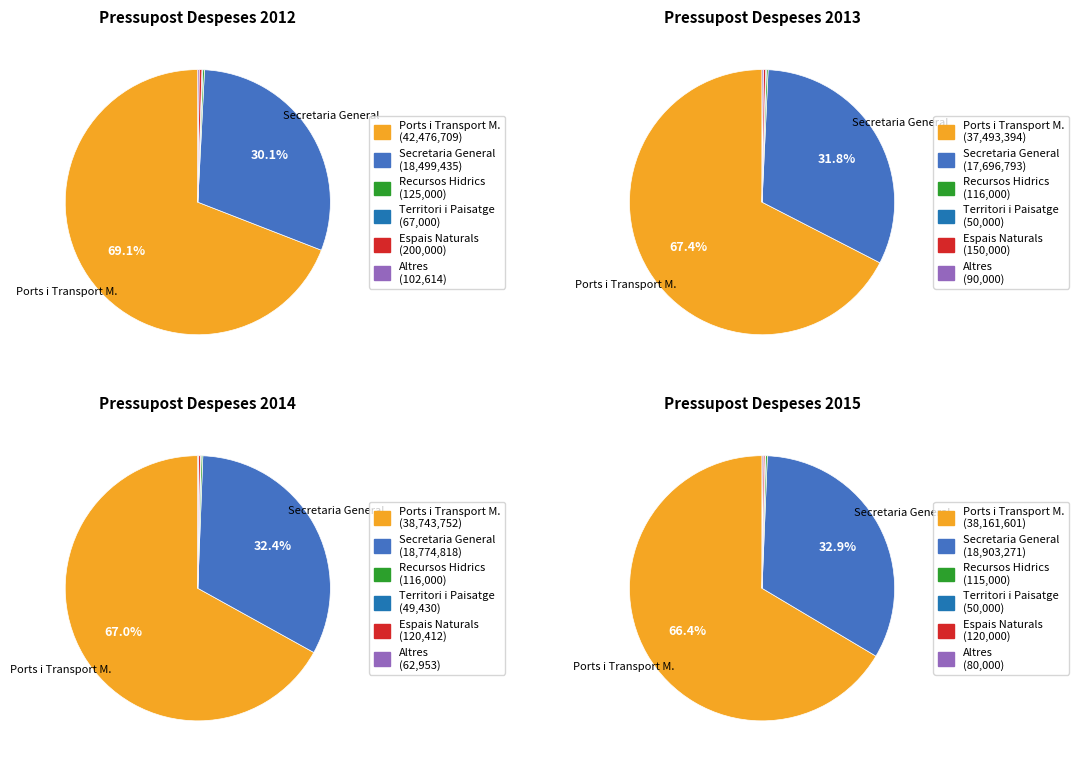

How many segments does this pie chart have?

6